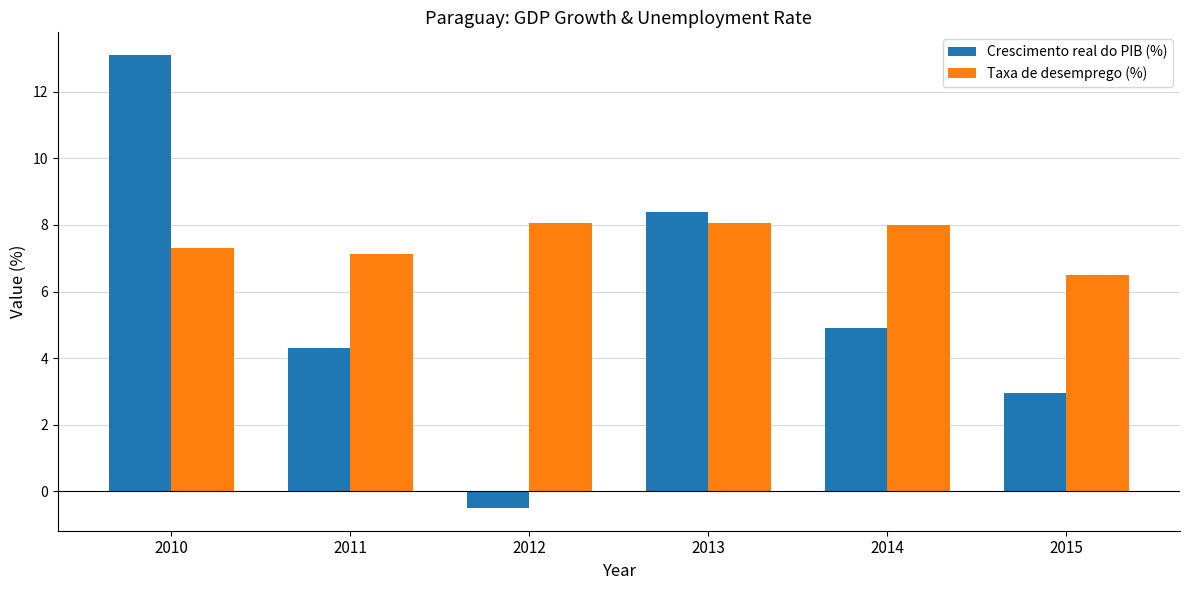

Which category has the lowest value in the Taxa de desemprego (%) series?

2015